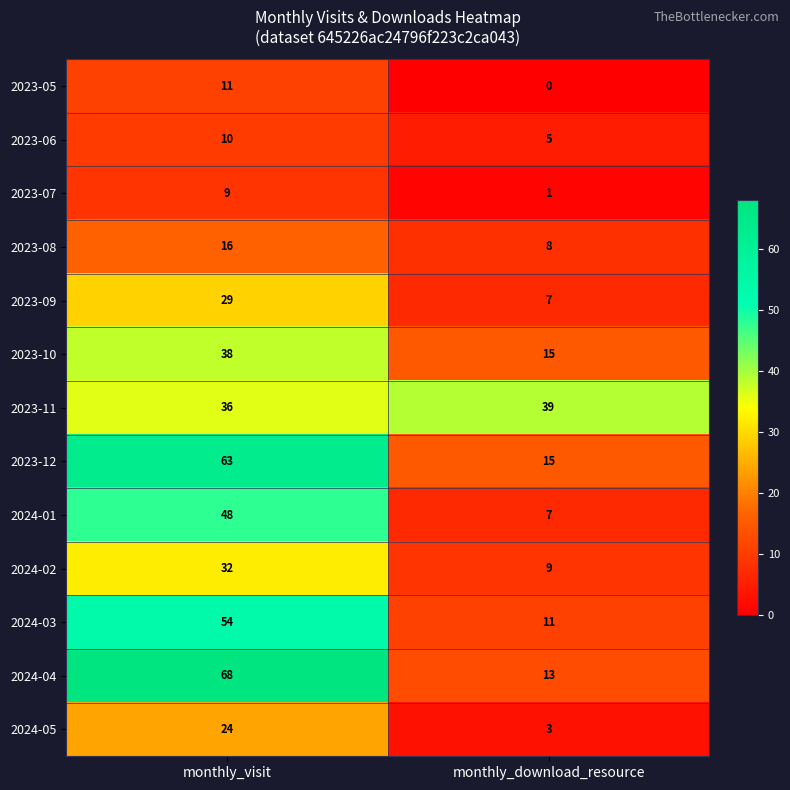

The value of 2024-02 at monthly_download_resource is 9. True or false?

True